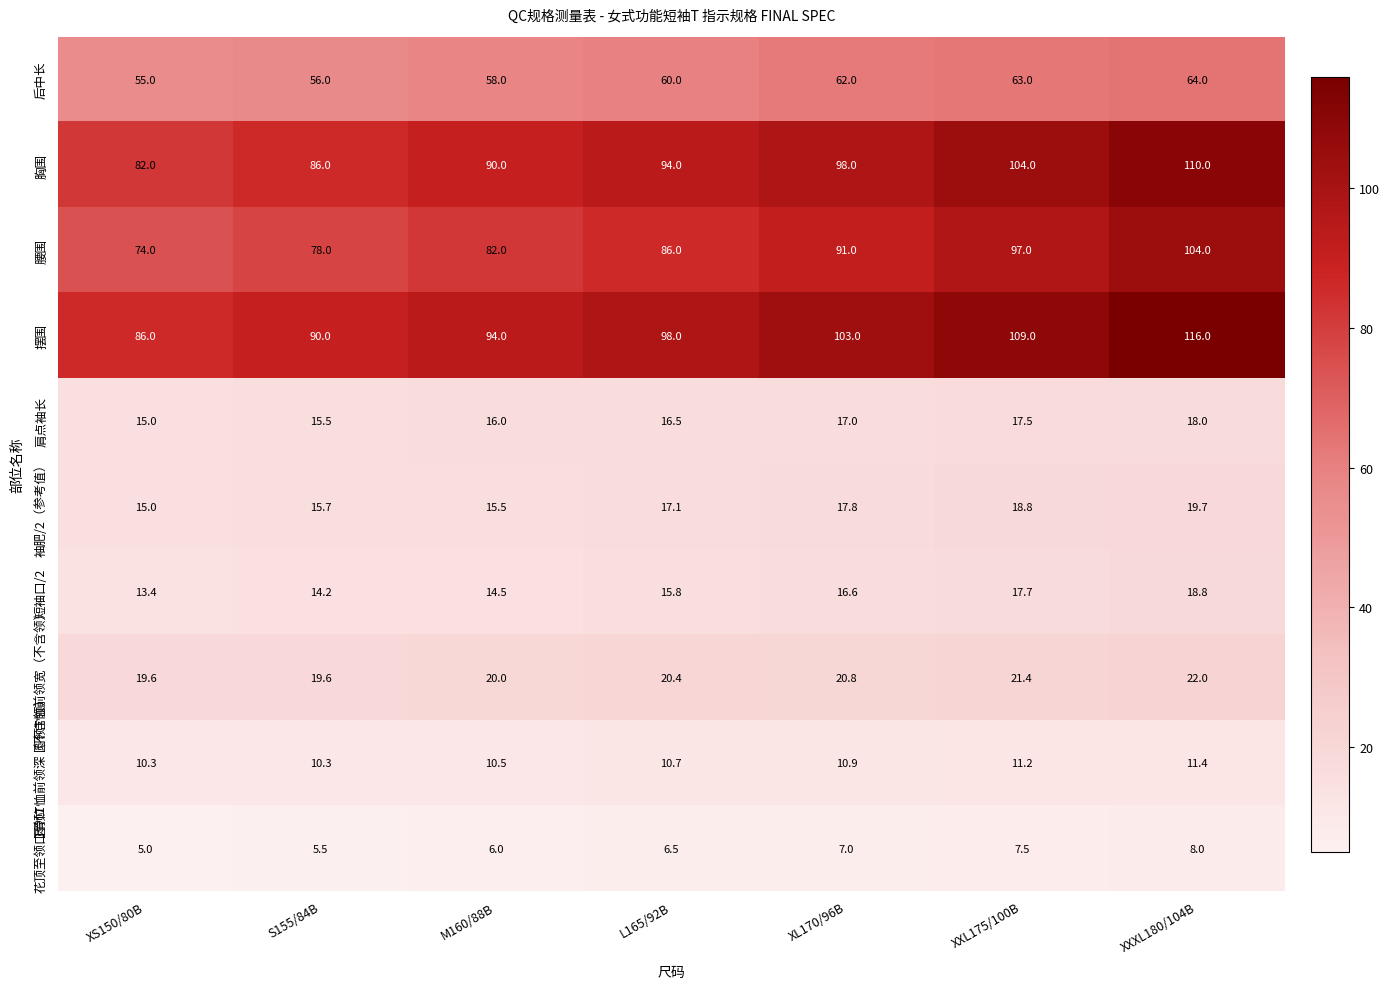

At which label does 腰围 reach its minimum?

XS150/80B